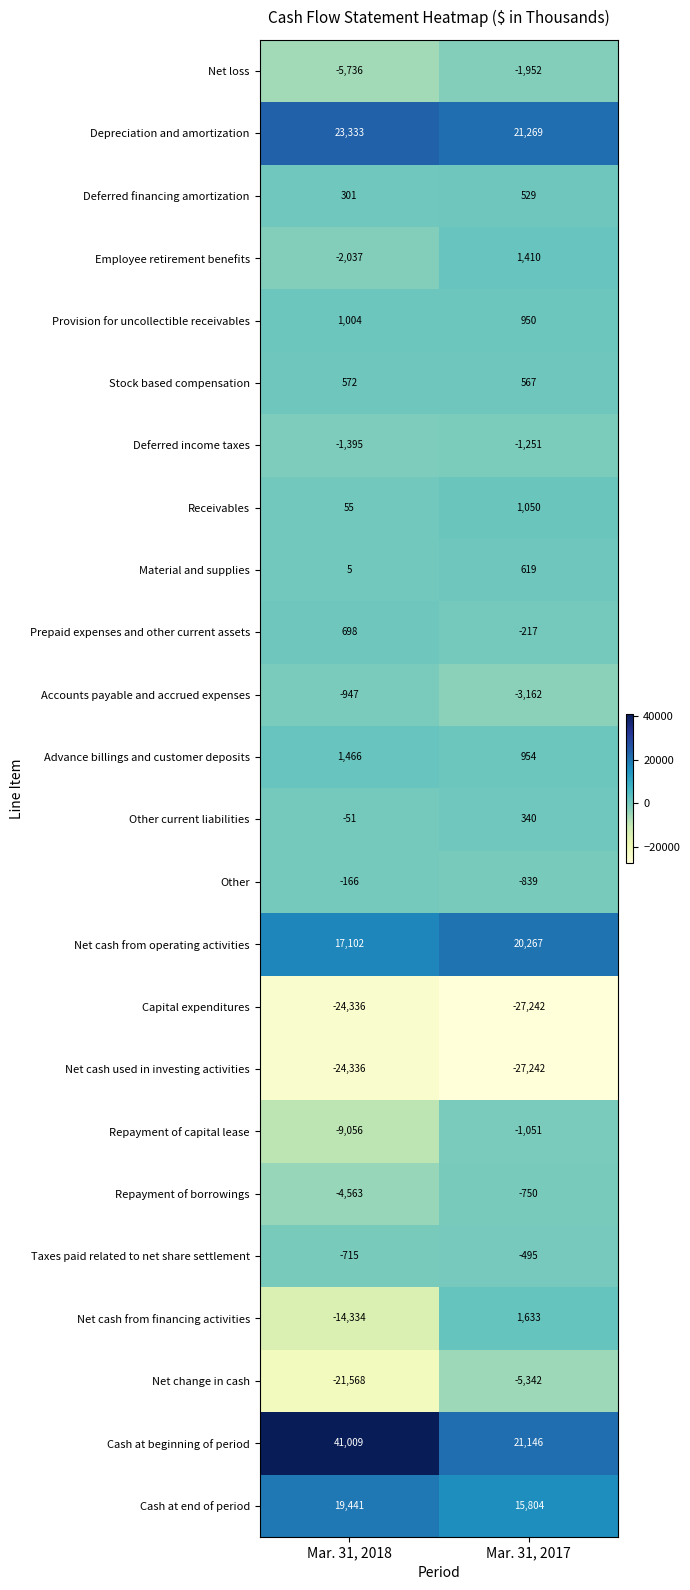

At which label is Other closest to -502?

Mar. 31, 2018